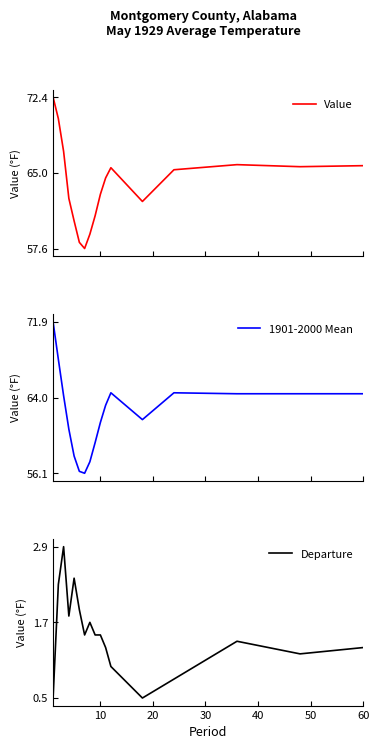

What is the minimum value for Value?

57.6